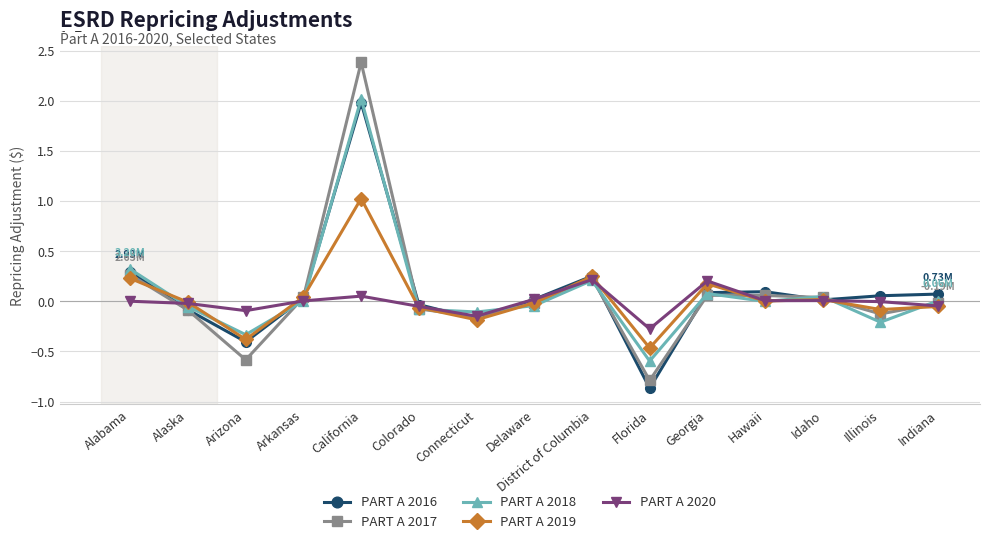

The PART A 2020 series shows 75876.0 at Idaho. True or false?

True